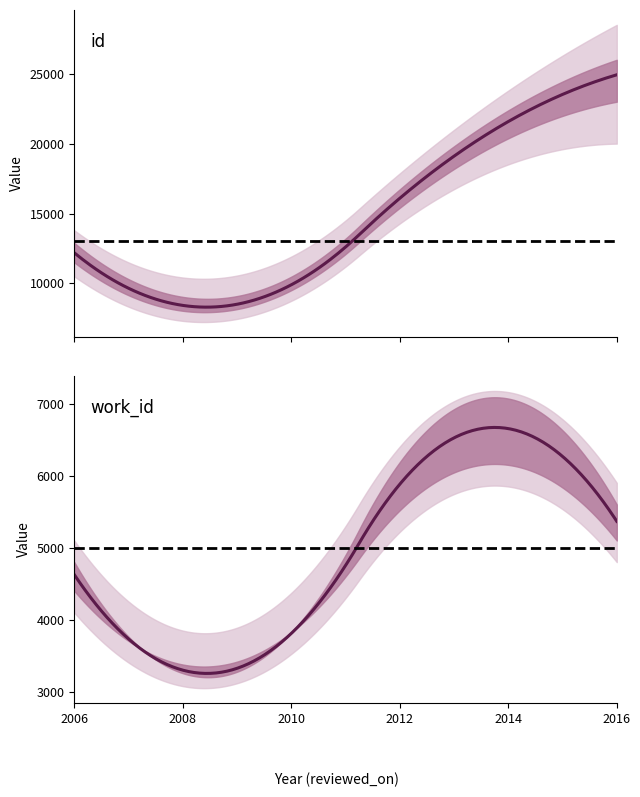

What are all the series names shown in the legend?

id, work_id